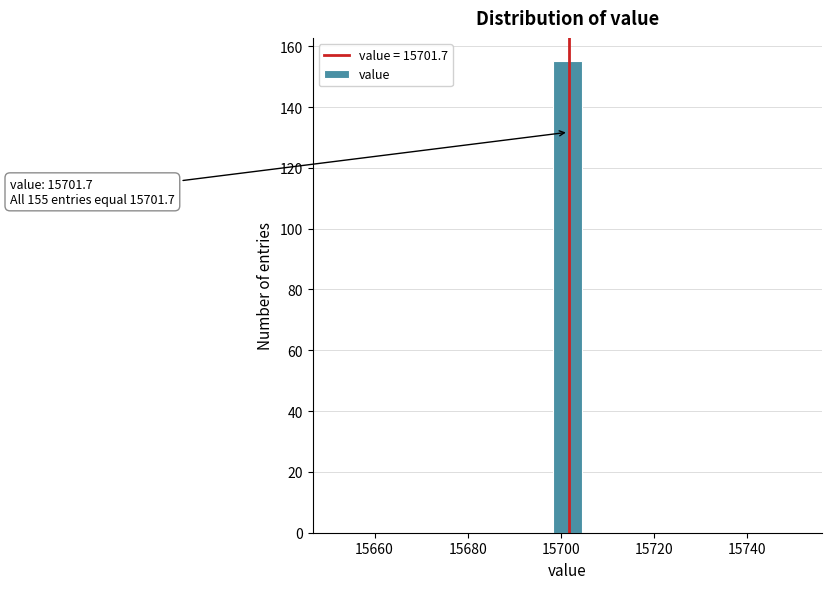

Read against the x-axis, roughly where is the centre of the tallest bar?

15702